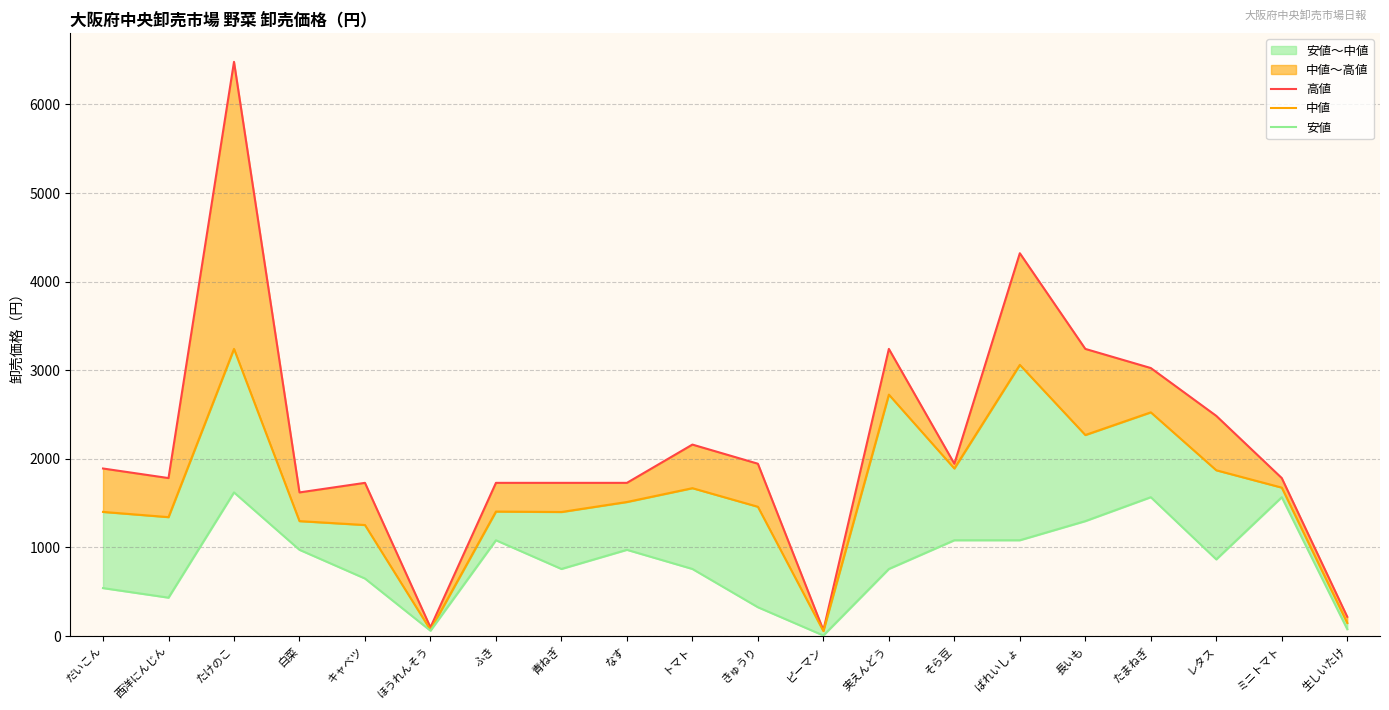

Reading right to left, extract all data points from this chart.

高値: 216	1782	2484	3024	3240	4320	1944	3240	65	1944	2160	1728	1728	1728	97	1728	1620	6480	1782	1890
中値: 146	1674	1870	2524	2268	3060	1890	2724	55	1458	1668	1512	1399	1404	68	1252	1296	3240	1341	1400
安値: 76	1566	864	1566	1296	1080	1080	756	5	324	756	972	756	1080	59	648	972	1620	432	540